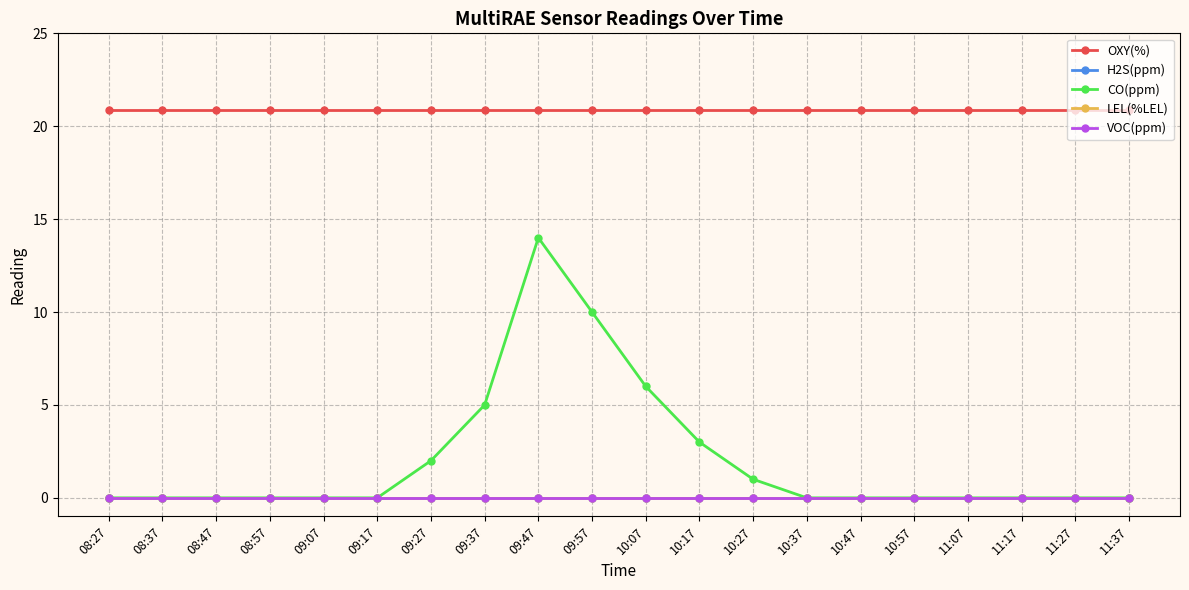

What is the label of the 9th point from the right?

10:17